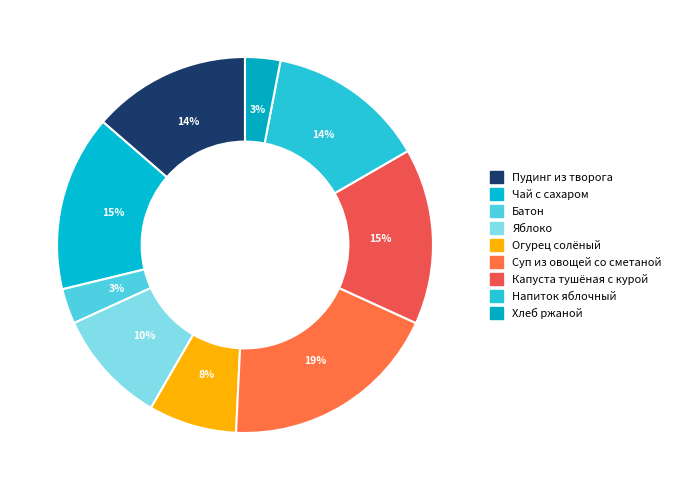

How many slices are in this pie chart?

9